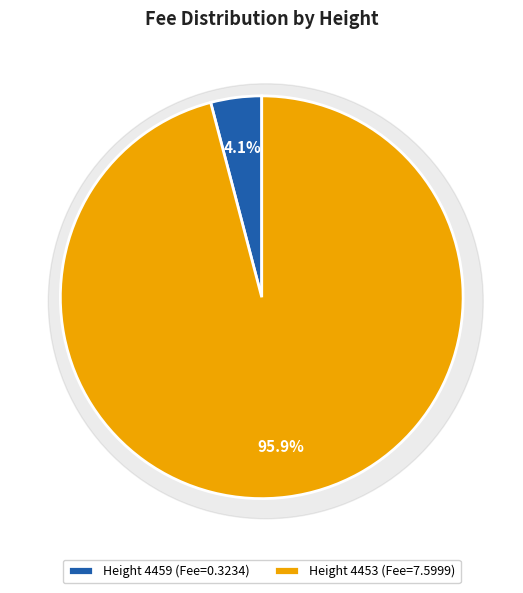

What is the change in value from 4459 to 4453?

+7.3